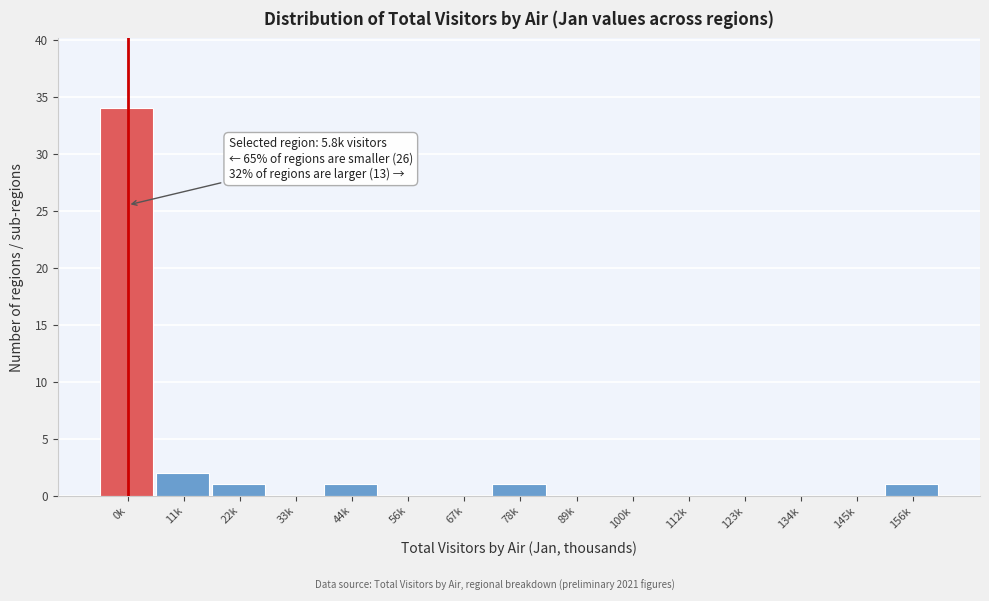

Reading left to right, extract all data points from this chart.

0k=34	11k=2	22k=1	33k=0	44k=1	56k=0	67k=0	78k=1	89k=0	100k=0	112k=0	123k=0	134k=0	145k=0	156k=1